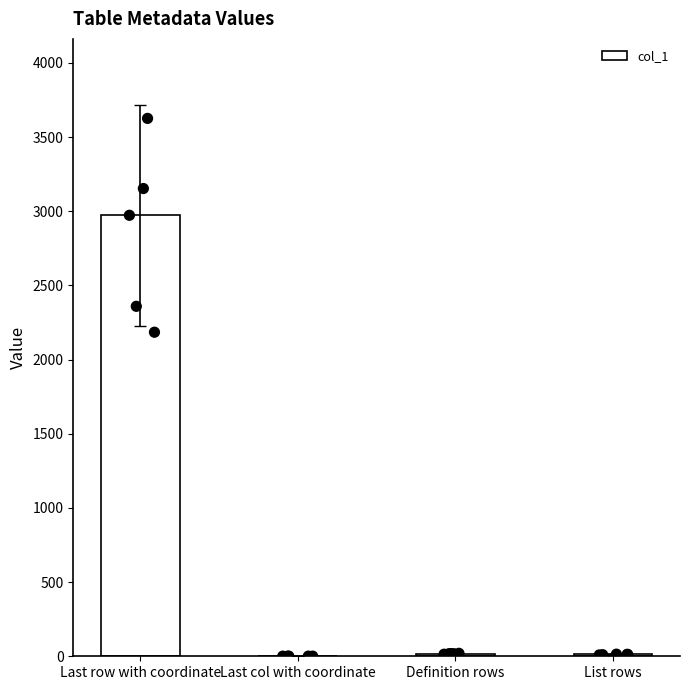

Approximately how many times larger is the value at Last row with coordinate compared to Definition rows?

174.9